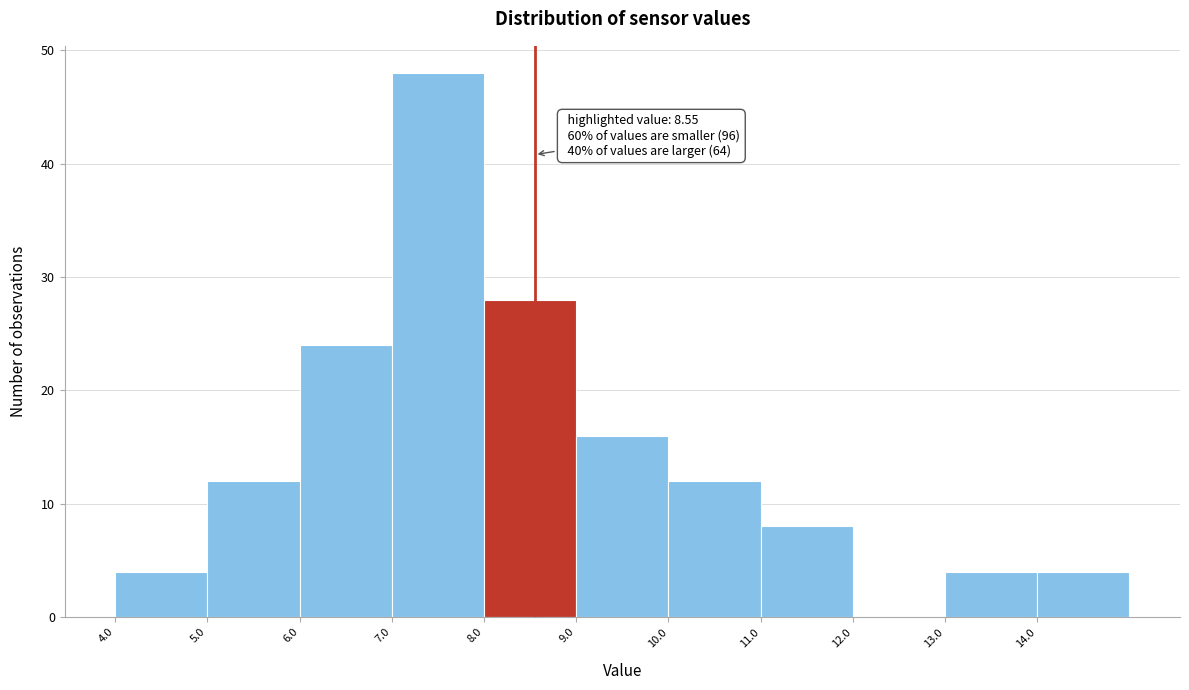

Over which range of the x-axis is the bar tallest?

7 to 8